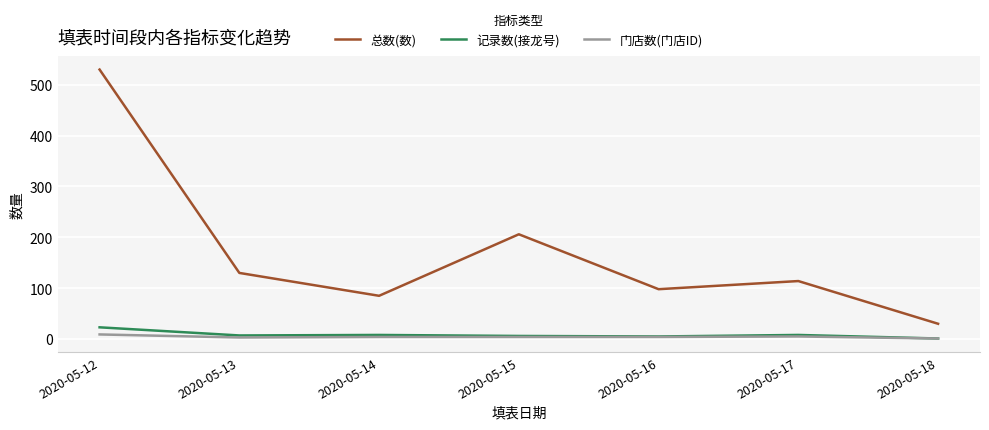

Which label corresponds to the largest value in the chart?

2020-05-12